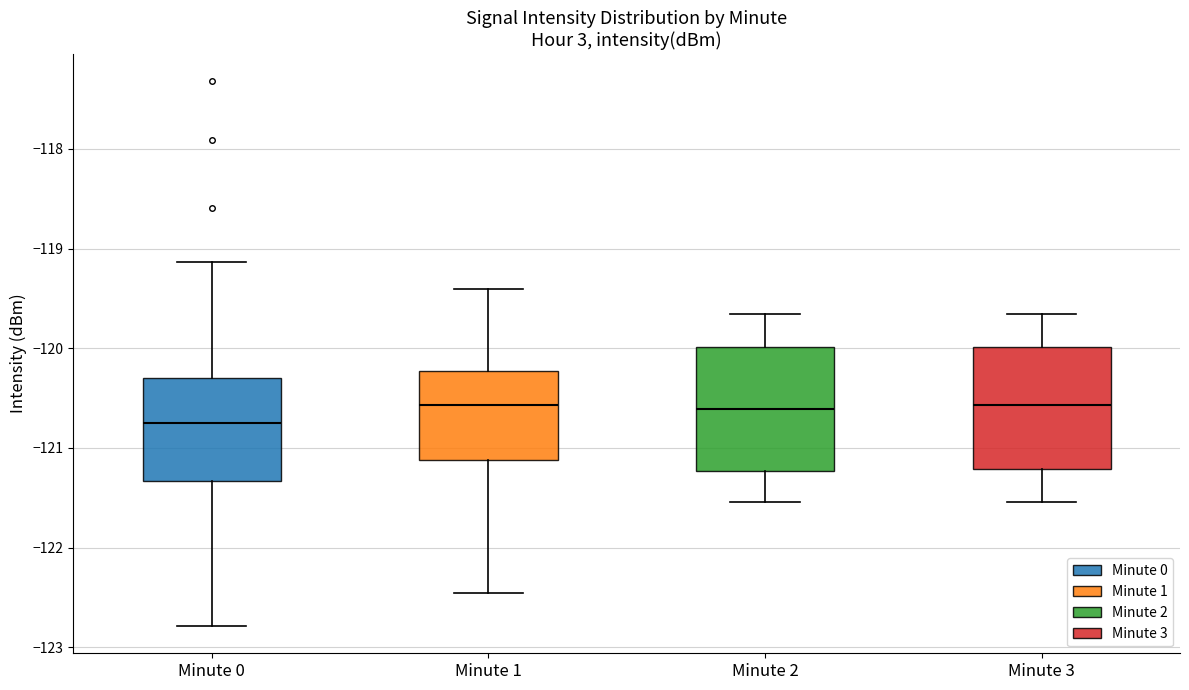

Where does the lower whisker of the box for Minute 3 end on the y-axis? The values are not printed on the chart, so give them approximately, as read against the axis.

-121.5